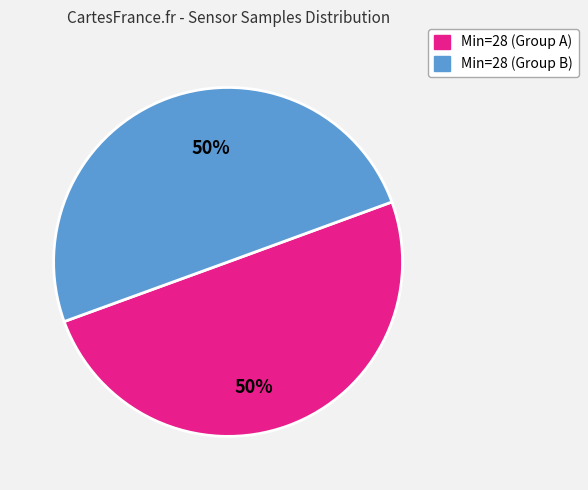

Count the number of slices in the pie.

2